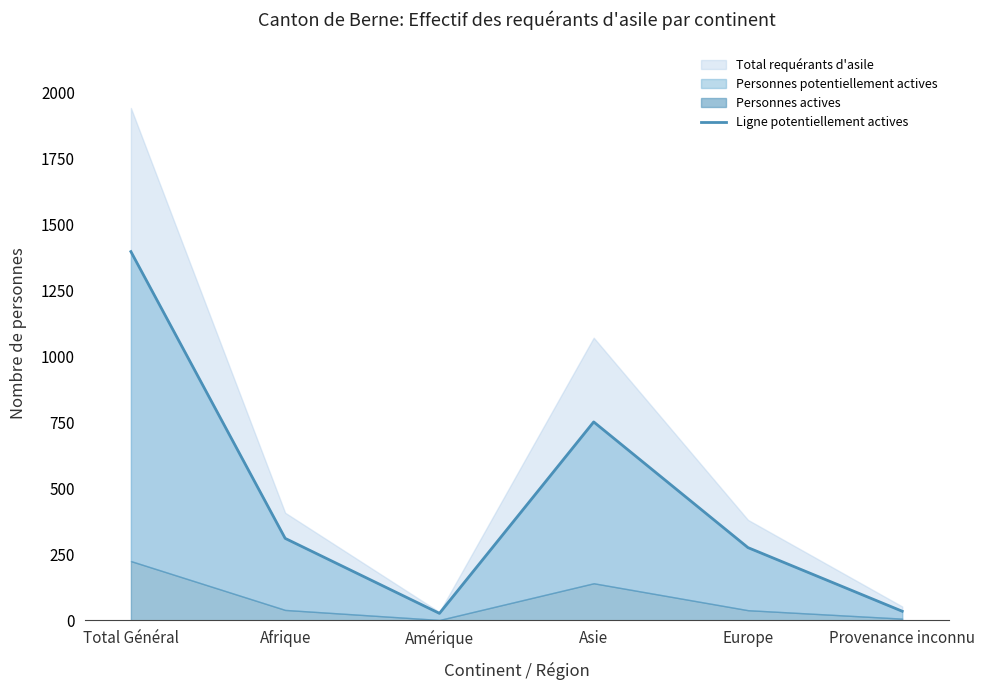

True or false: the data shows 310 at Afrique.

True